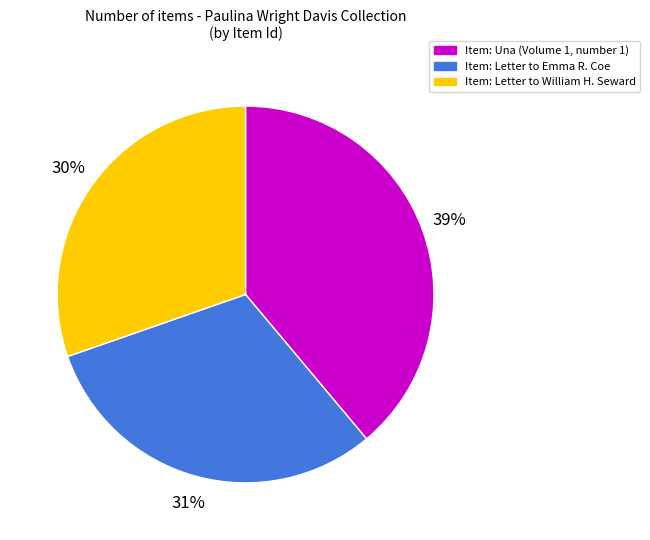

To the nearest percent, what is the difference between the largest and smallest slice percentages?

9%